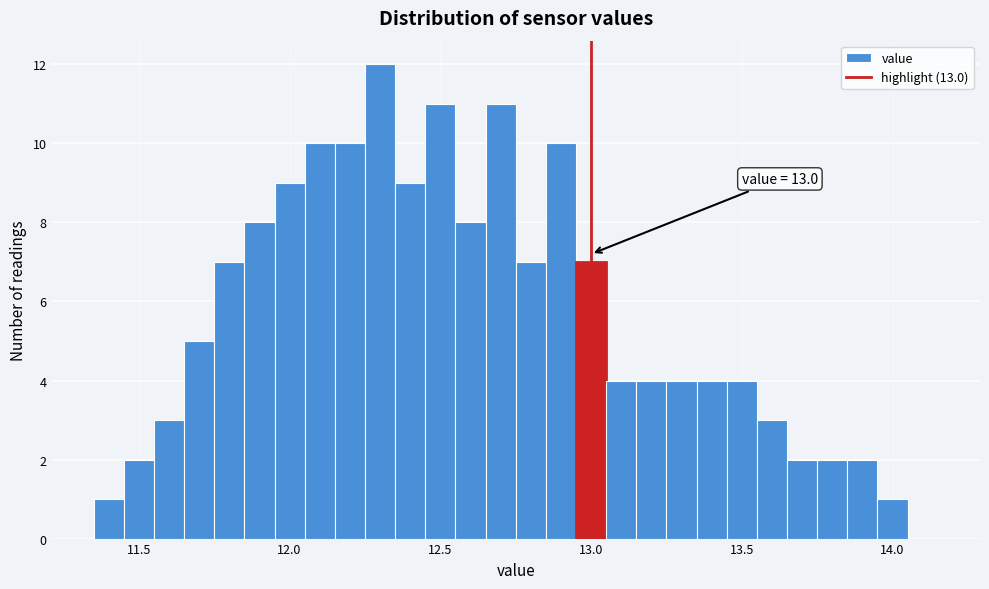

Around what value on the x-axis is the tallest bar? Give the approximate position of its centre, as read against the axis.

12.30